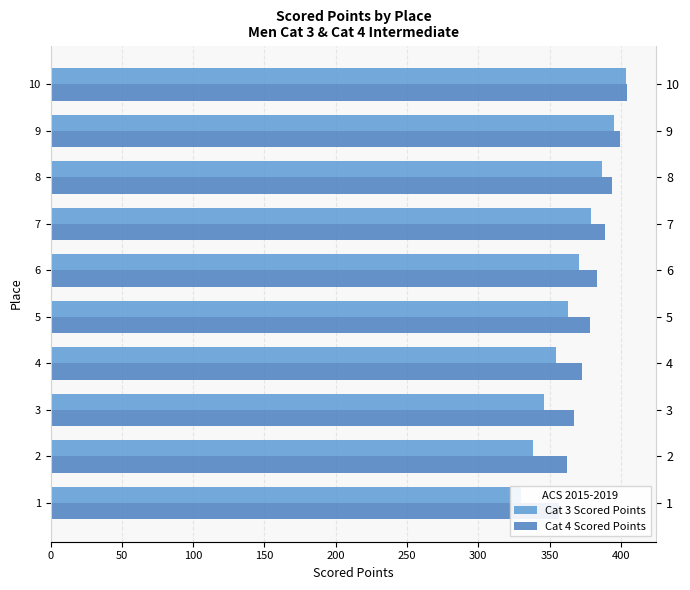

List the series in order of their overall mean, highest first.

Cat 4 Scored Points, Cat 3 Scored Points